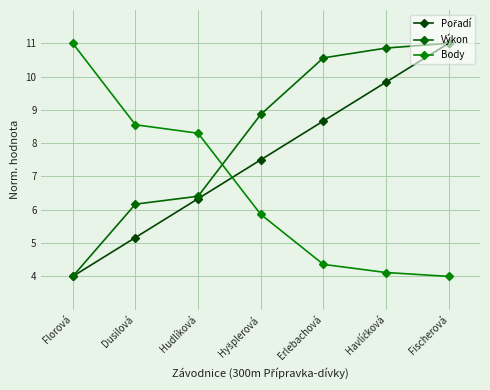

True or false: Výkon and Pořadí cross at least once.

False